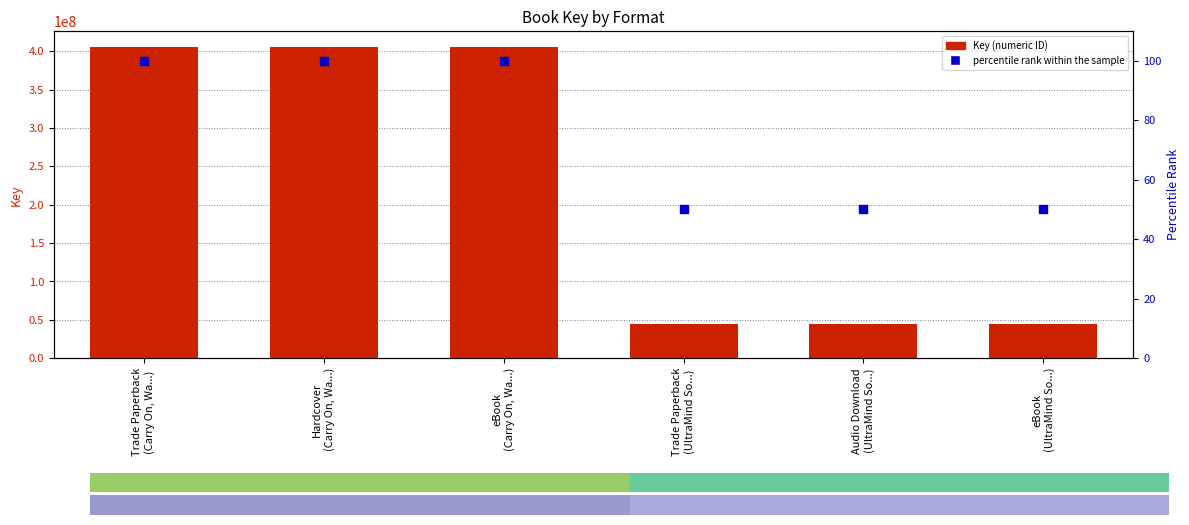

What is the total value across all series at eBook
(UltraMind So...)?

44483757